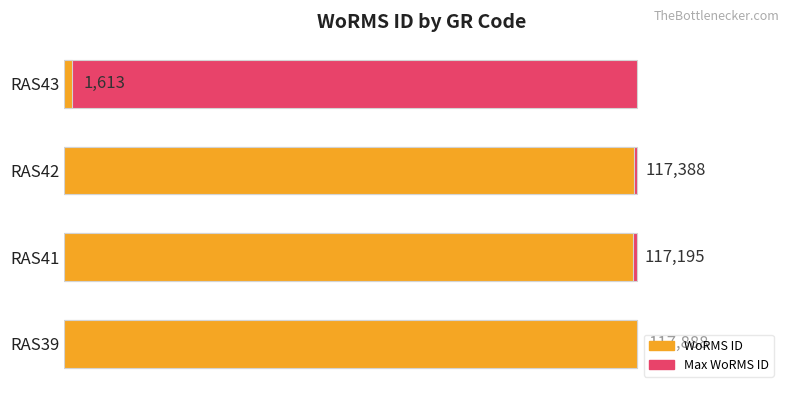

The value of Max WoRMS ID at 20000 is 0.8. True or false?

False